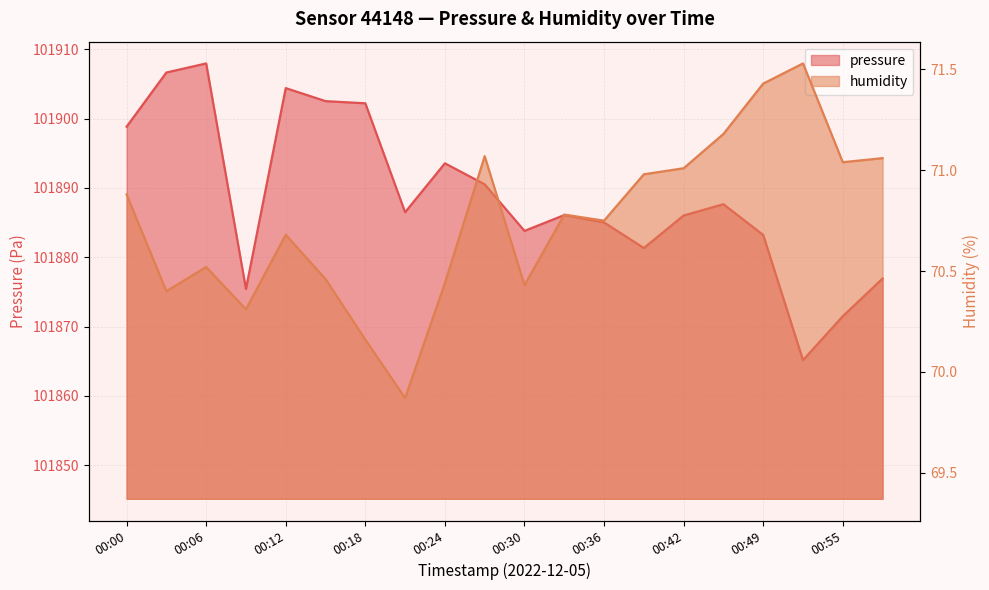

Reading left to right, extract all data points from this chart.

pressure: 101898.8	101906.7	101908.0	101875.4	101904.4	101902.5	101902.2	101886.5	101893.6	101890.5	101883.8	101886.1	101885.0	101881.3	101886.0	101887.7	101883.2	101865.2	101871.5	101876.9
humidity: 70.9	70.4	70.5	70.3	70.7	70.5	70.2	69.9	70.4	71.1	70.4	70.8	70.8	71.0	71.0	71.2	71.4	71.5	71.0	71.1